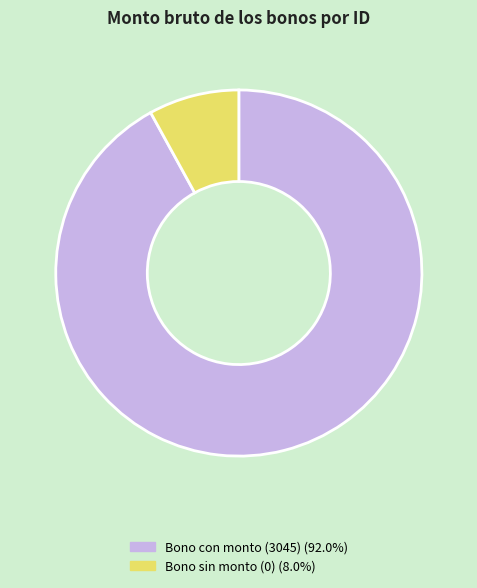

Does any single category account for the majority?

Yes